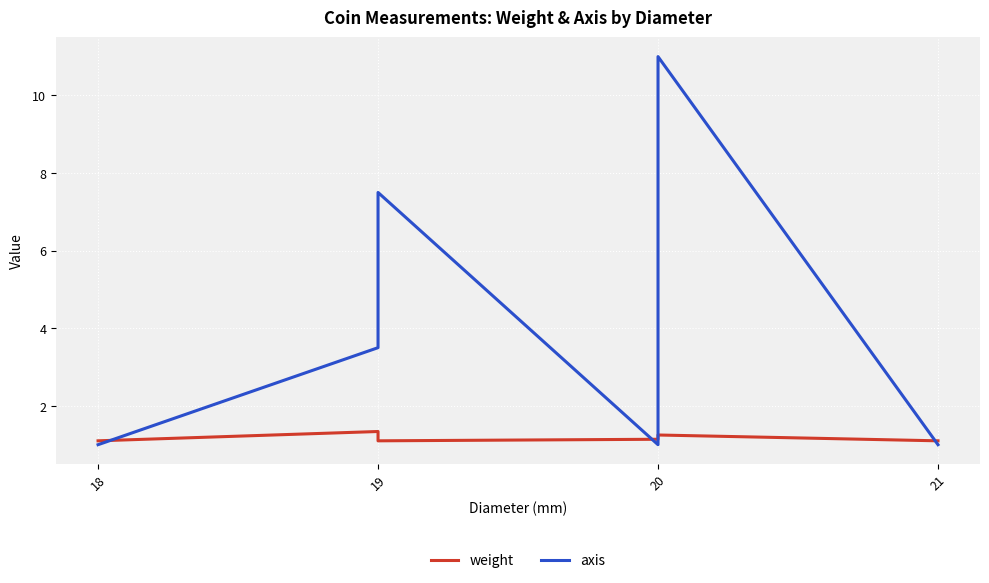

Does the chart display data point markers on the line(s)?

No